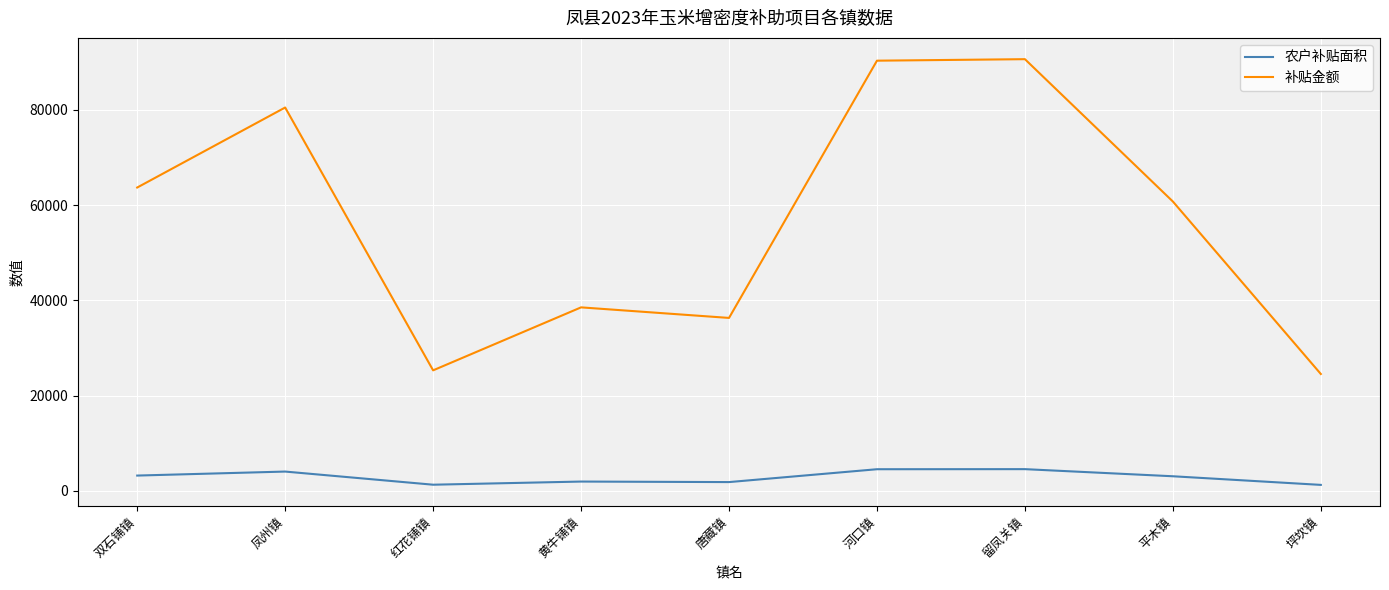

What value does the 补贴金额 series have at 平木镇?

60754.0